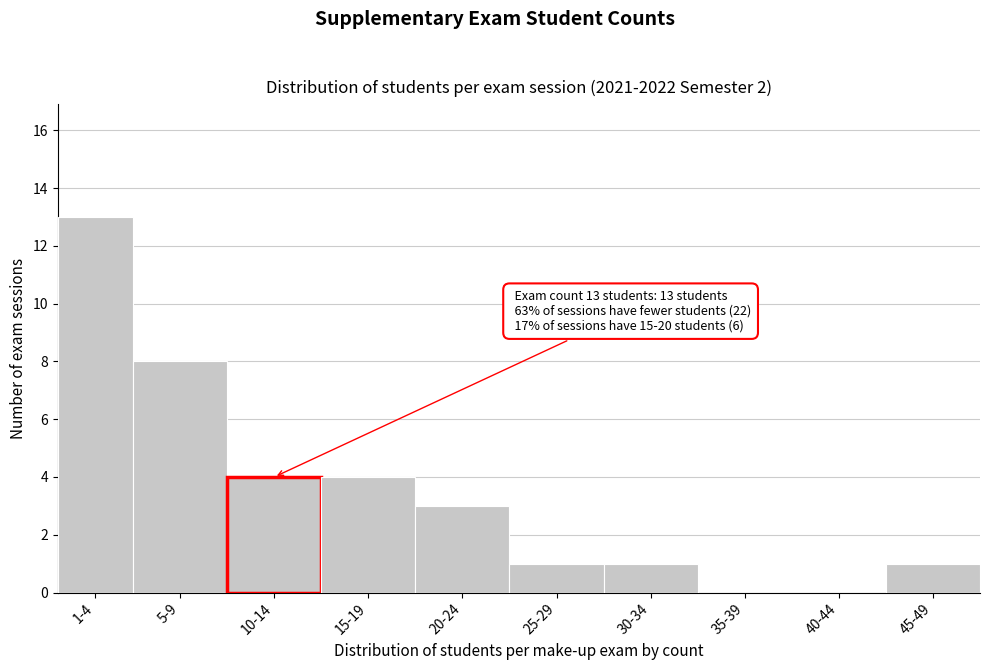

Reading left to right, extract all data points from this chart.

1-4=13	5-9=8	10-14=4	15-19=4	20-24=3	25-29=1	30-34=1	35-39=0	40-44=0	45-49=1